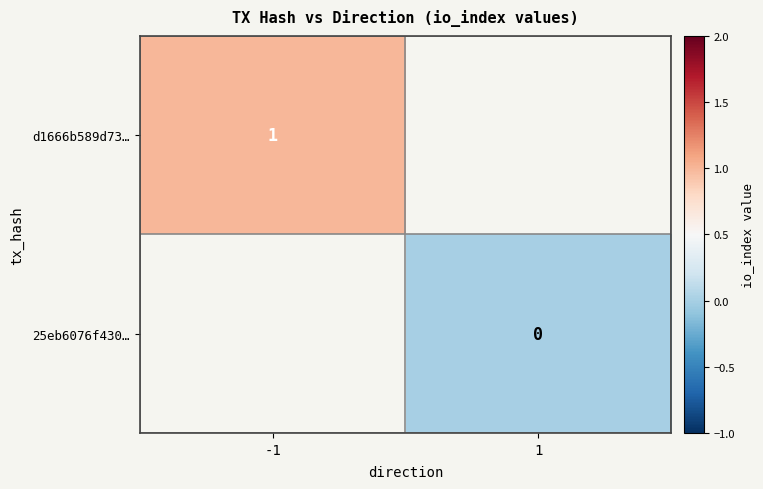

Is the value of 25eb6076f430… at 1 greater than the value of d1666b589d73… at -1?

No